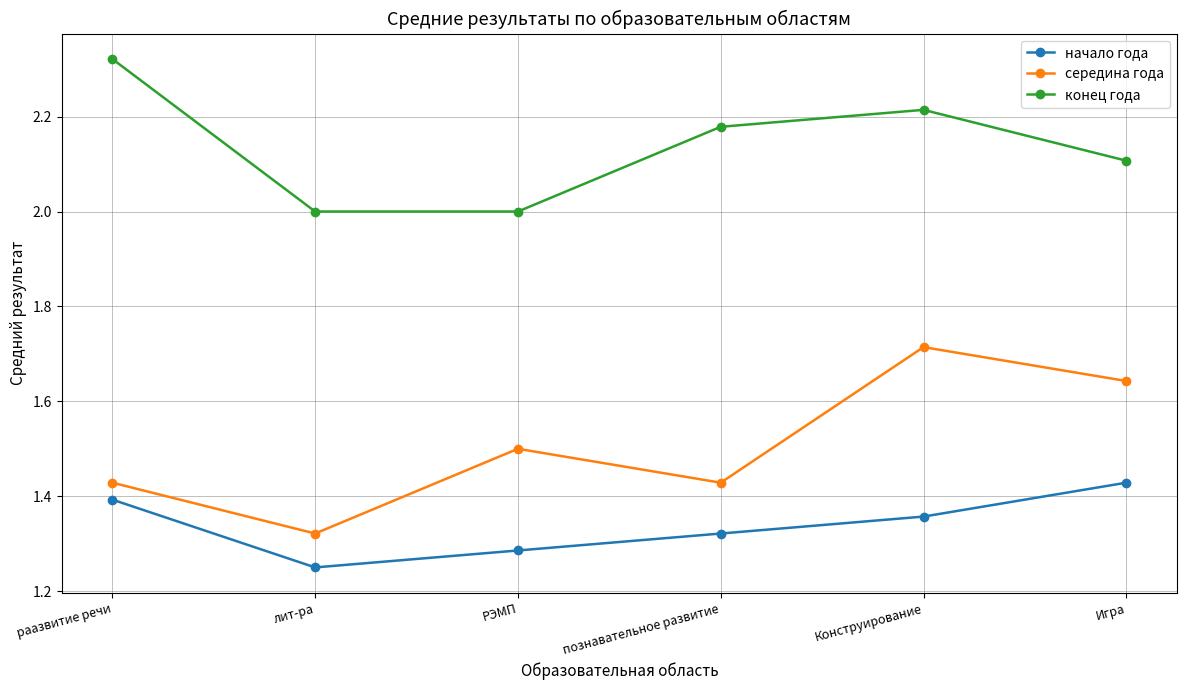

Count the number of data series in this chart.

3